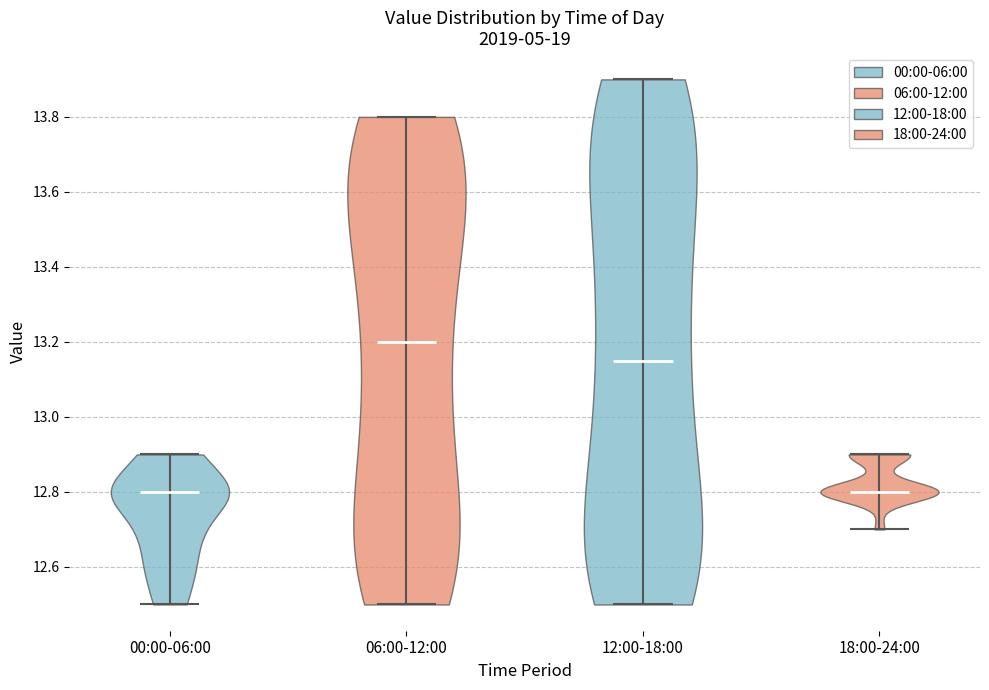

What is the highest point the violin for 12:00-18:00 reaches on the y-axis? The values are not printed on the chart, so give them approximately, as read against the axis.

13.90